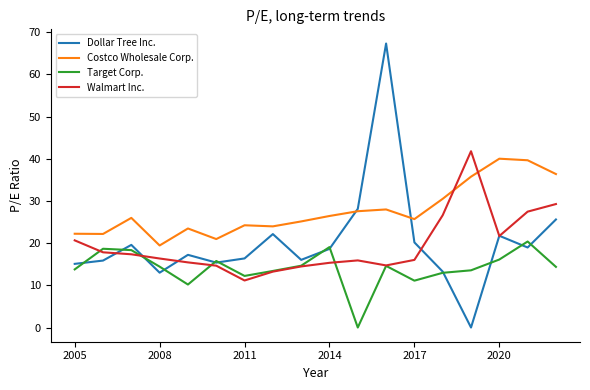

What is the maximum value for Dollar Tree Inc.?

67.3